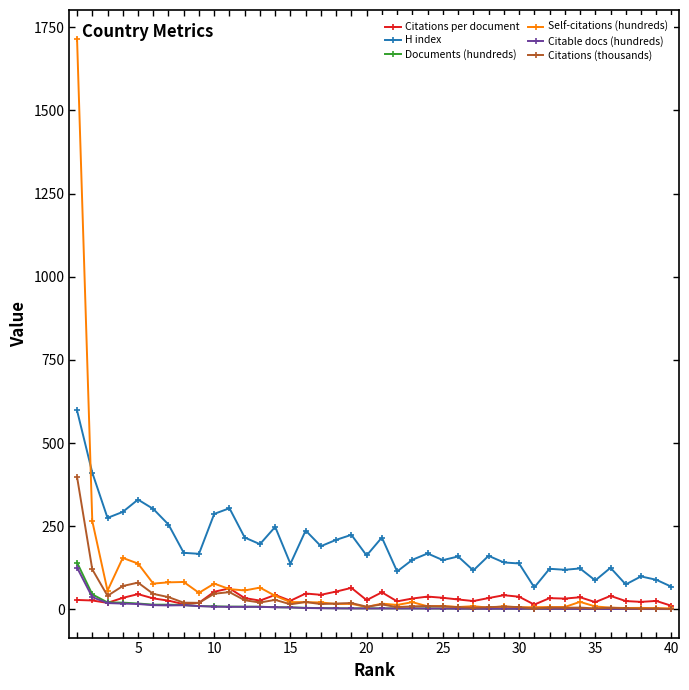

Which series has the largest range (max minus min)?

Self-citations (hundreds)